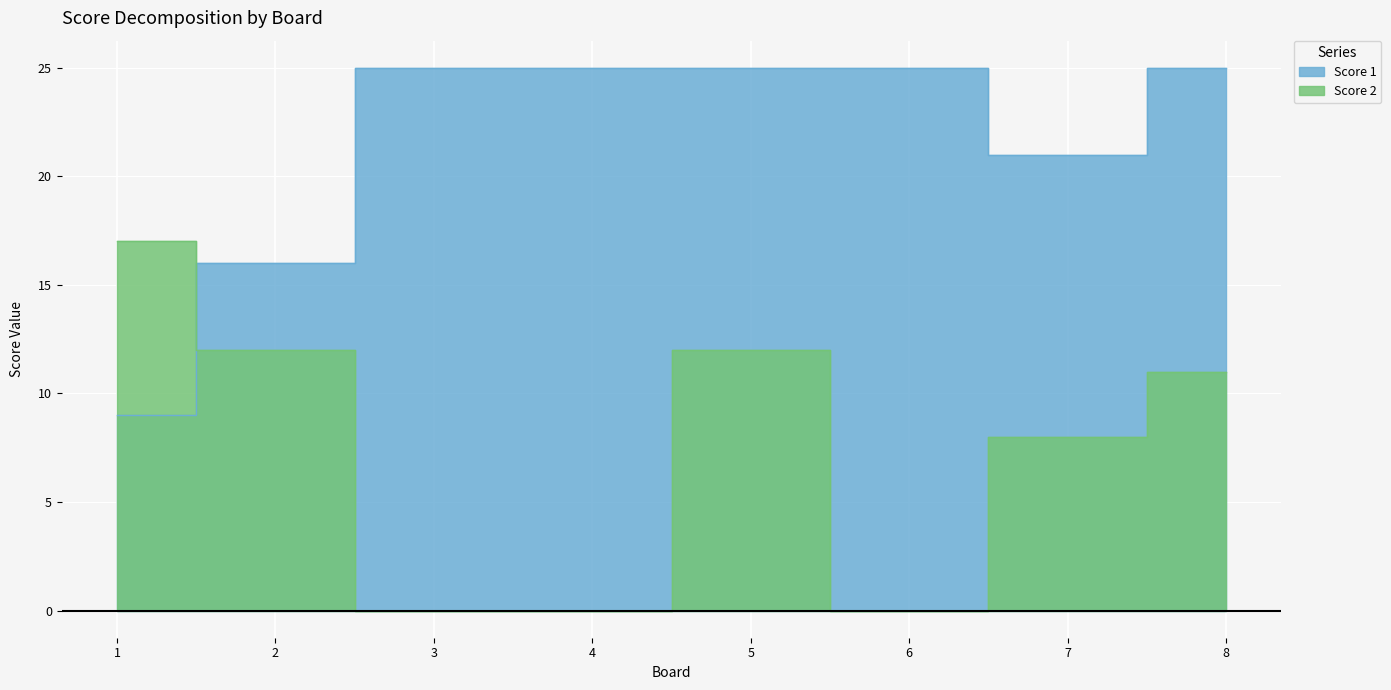

How many values in the Score 2 series are below 11?

4